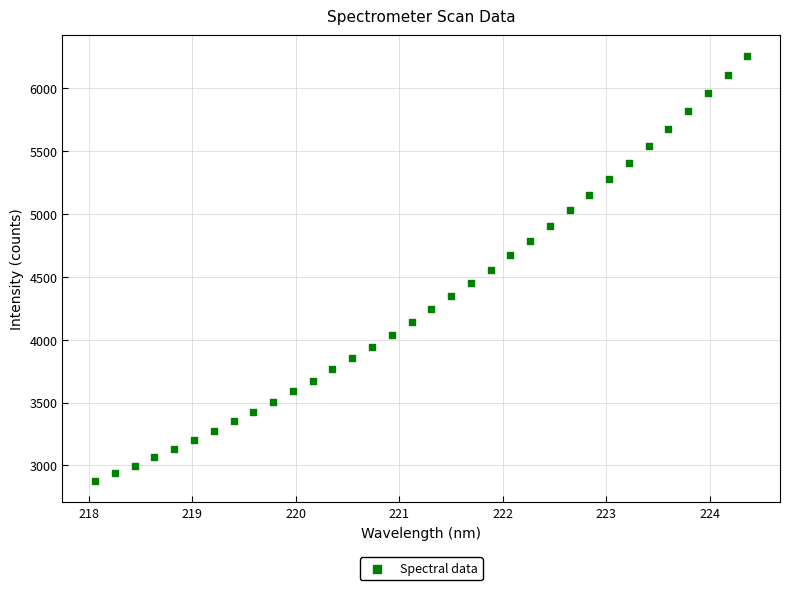

What is the range of Y values (max minus min)?

3380.2